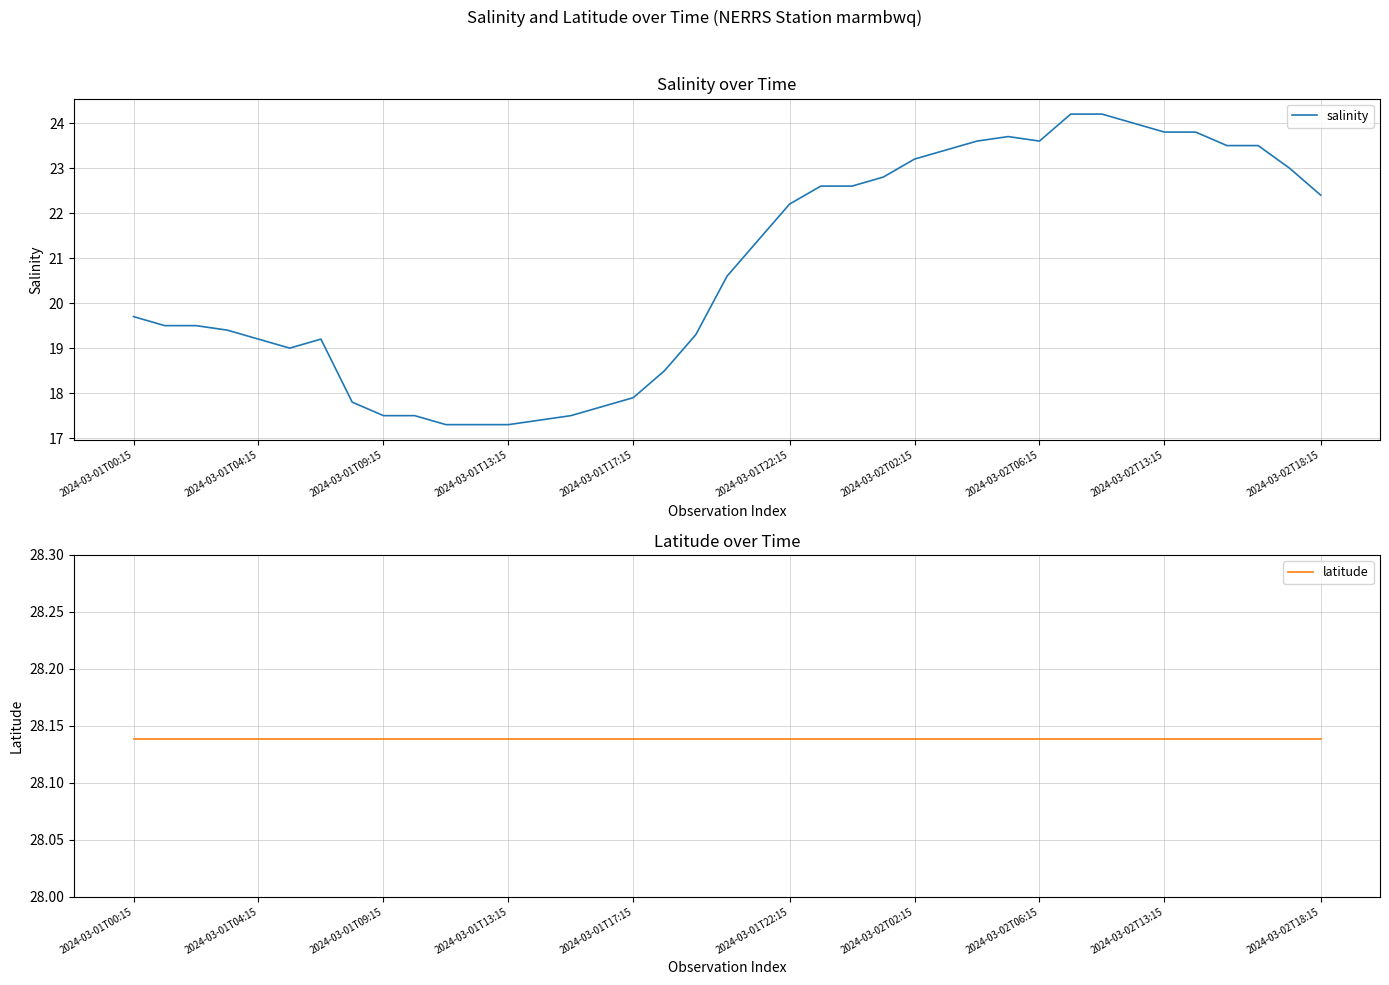

Rank the series at 35 from lowest to highest value.

salinity, latitude